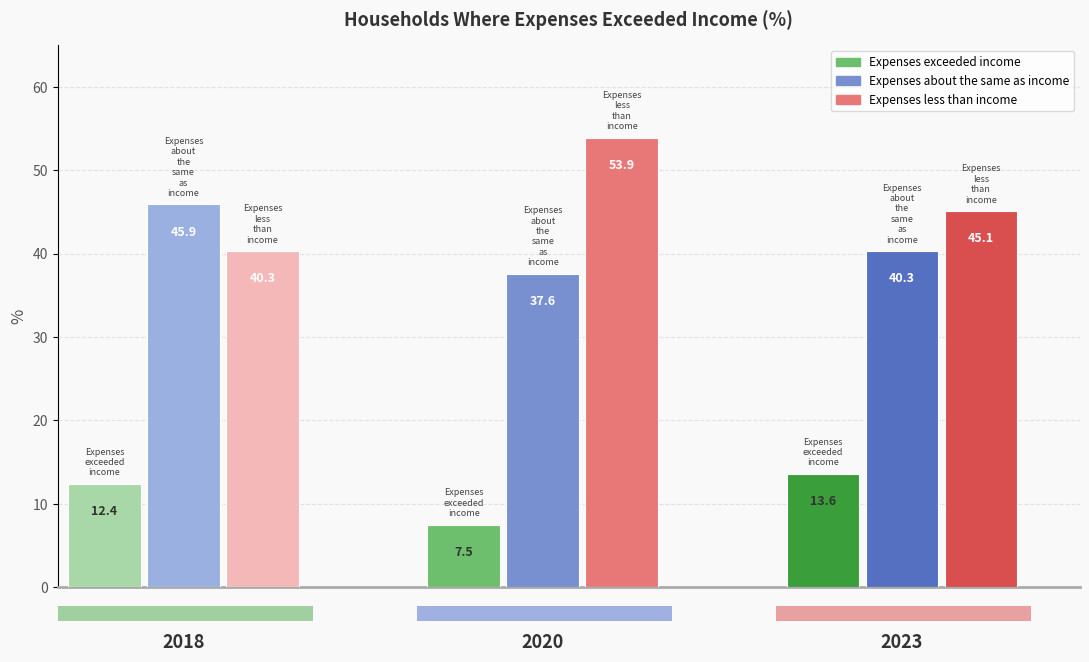

What is the value of the Expenses about the same as income bar at the 2nd from the left?

37.6